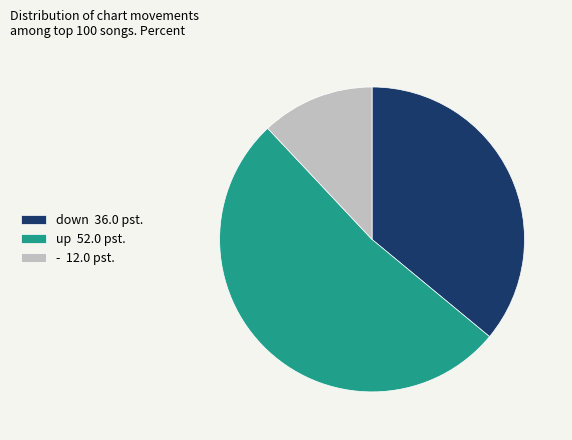

The up 52.0 pst. slice represents 52% of the pie. True or false?

True